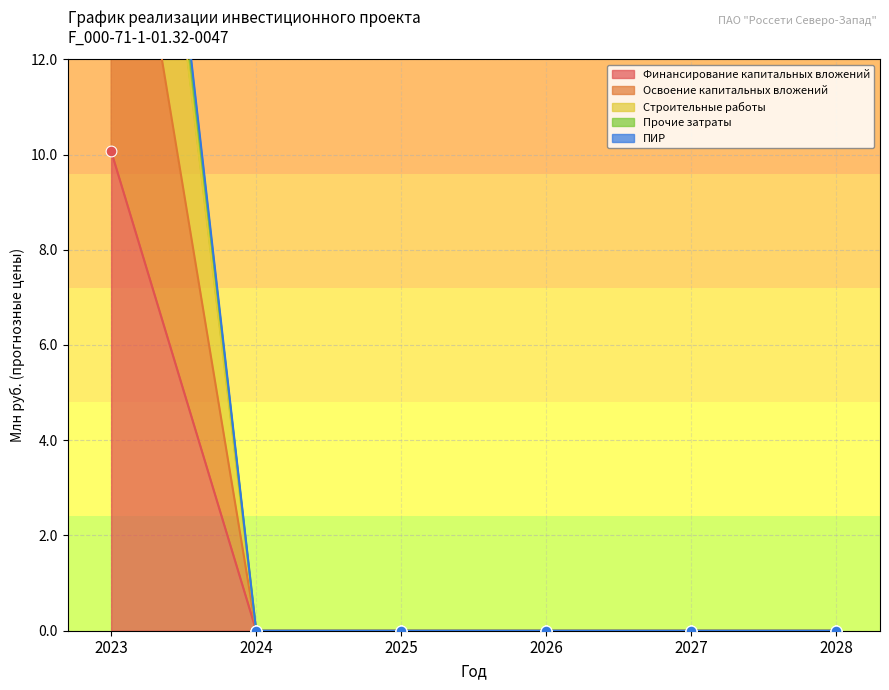

What are all the series names shown in the legend?

Финансирование капитальных вложений, Освоение капитальных вложений, Строительные работы, Прочие затраты, ПИР